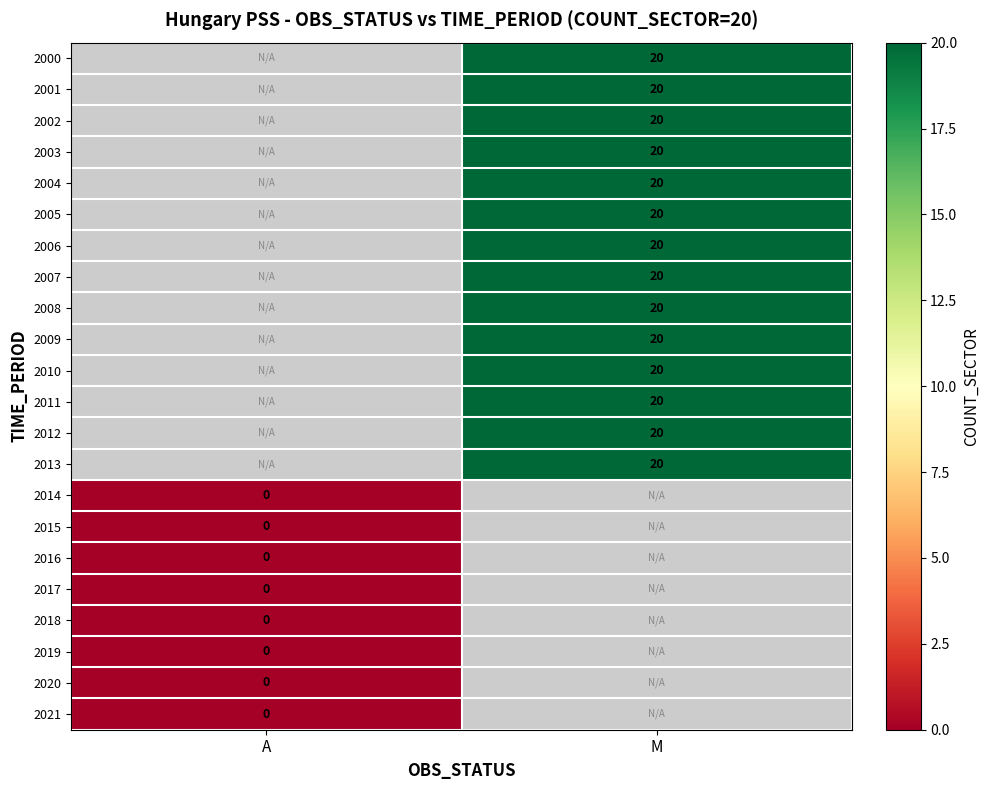

Is it true that 2006 equals 12 at M?

False